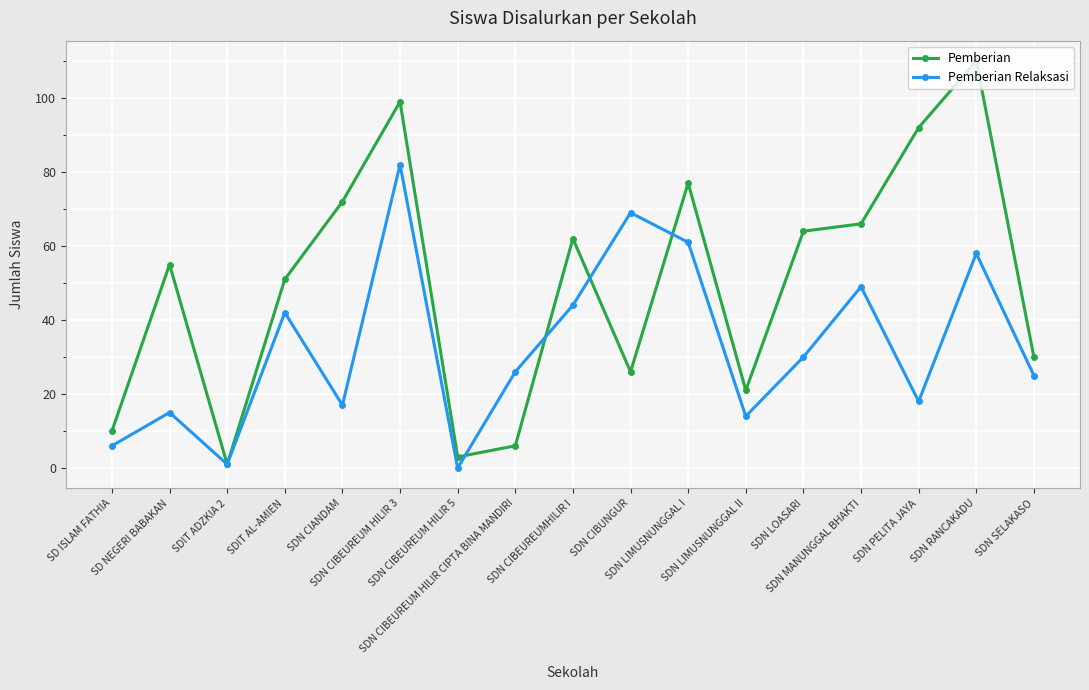

Is the value of Pemberian Relaksasi at SDIT AL-AMIEN greater than the value of Pemberian at SDN SELAKASO?

Yes